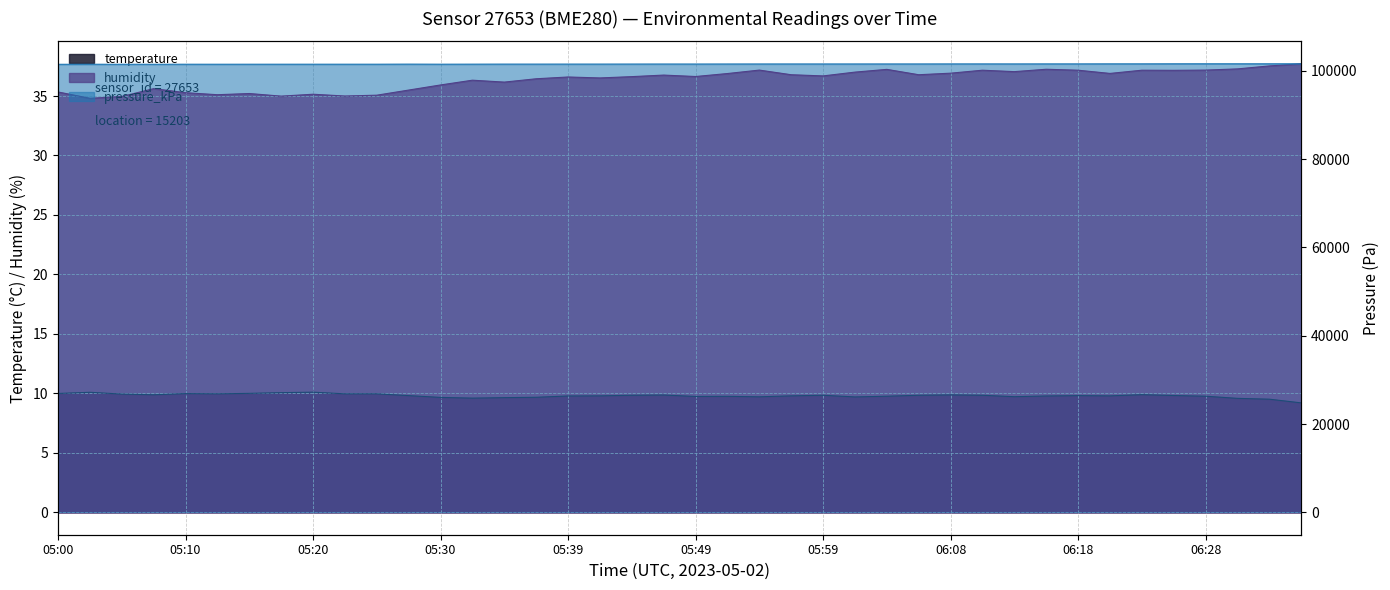

Which category has the highest value in the pressure_kPa series?

06:35